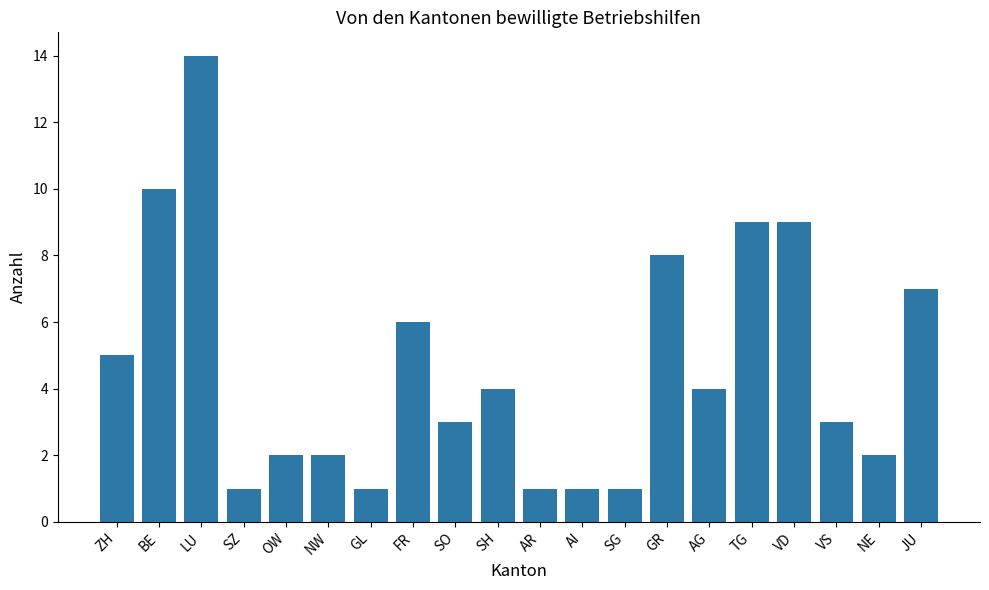

Does the chart contain any negative values?

No